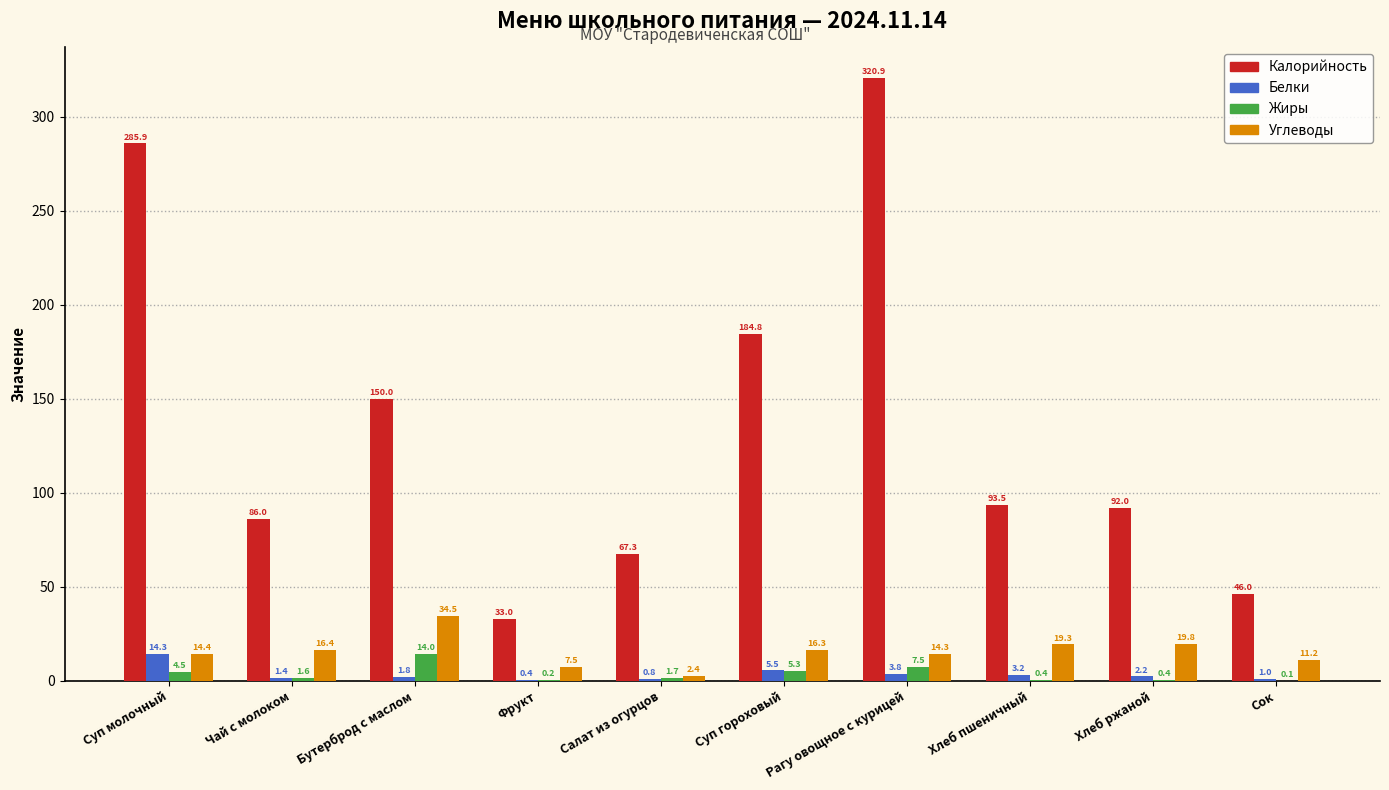

Which label corresponds to the largest value in the chart?

Рагу овощное с курицей